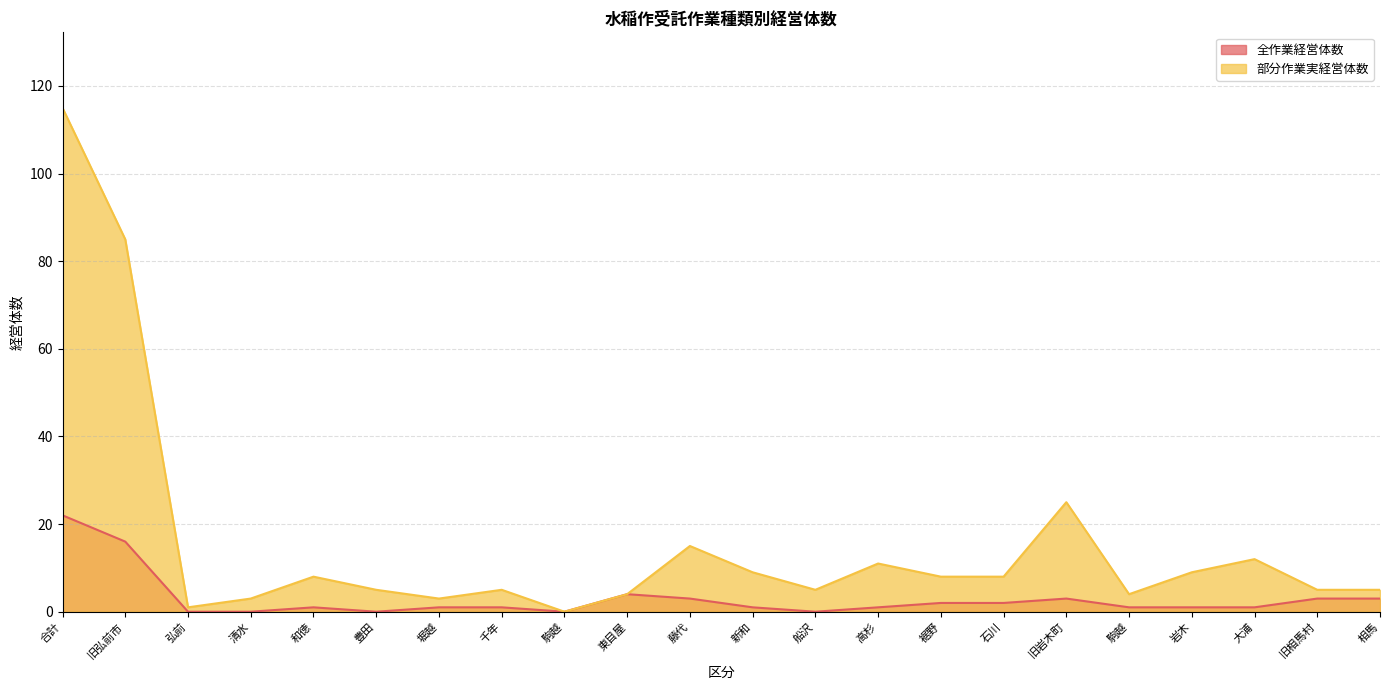

Count the number of data series in this chart.

2